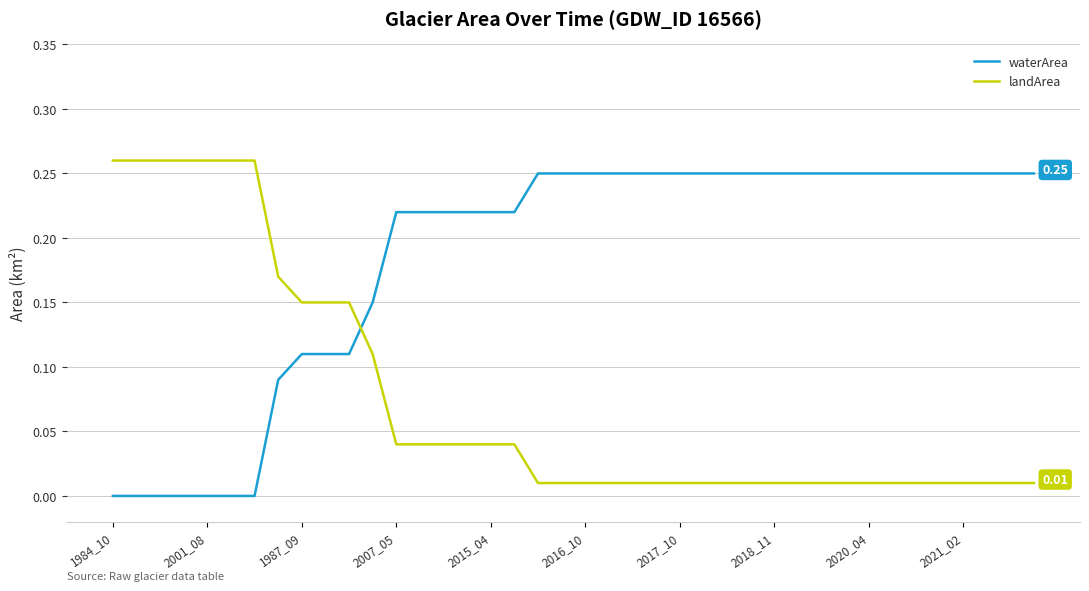

List the series in order of their overall mean, highest first.

waterArea, landArea